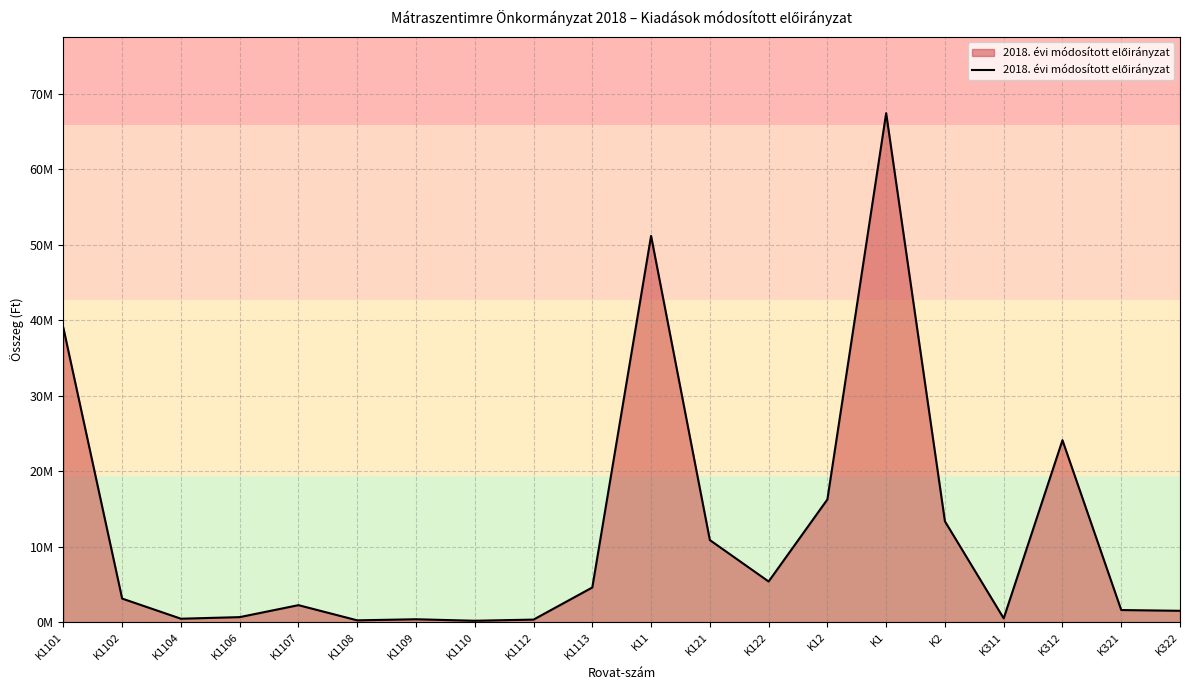

What is the difference between the maximum and second lowest values?

67201691